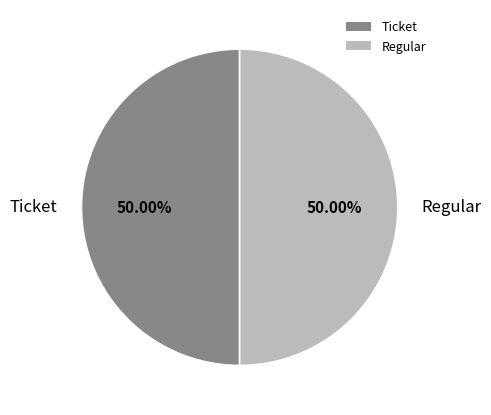

Combined, do Ticket and Regular account for over 50%?

Yes